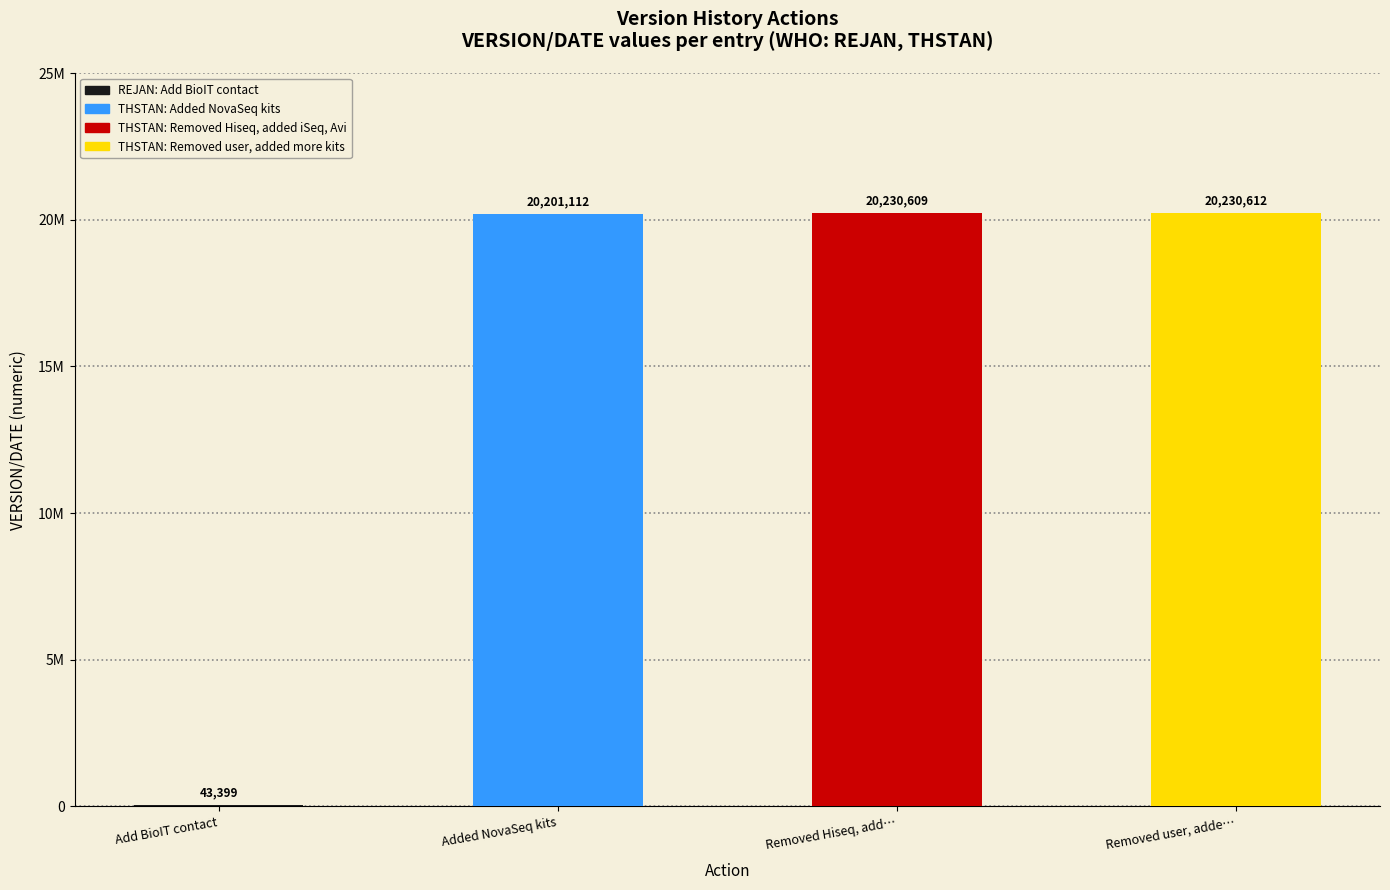

Which label corresponds to the smallest value in the chart?

Add BioIT contact